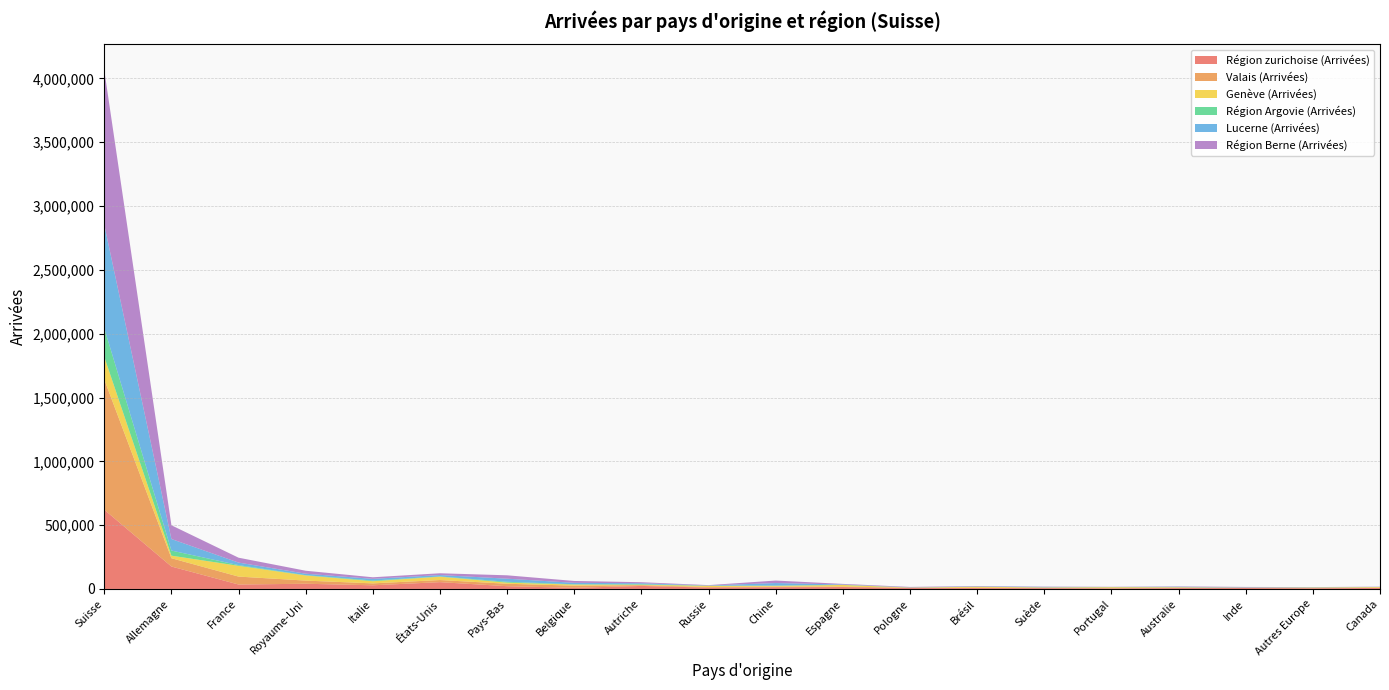

Reading left to right, transcribe all the data shown in this chart.

Région zurichoise (Arrivées): Suisse=620840	Allemagne=175781	France=34791	Royaume-Uni=40697	Italie=28576	États-Unis=53333	Pays-Bas=21511	Belgique=8799	Autriche=23588	Russie=10477	Chine=13553	Espagne=14779	Pologne=7197	Brésil=7059	Suède=6396	Portugal=4509	Australie=6700	Inde=7341	Autres Europe=5353	Canada=8083
Valais (Arrivées): Suisse=1020665	Allemagne=64923	France=62036	Royaume-Uni=24764	Italie=15115	États-Unis=16526	Pays-Bas=19111	Belgique=17161	Autriche=6192	Russie=4480	Chine=4662	Espagne=4055	Pologne=2106	Brésil=2298	Suède=3210	Portugal=1739	Australie=2593	Inde=752	Autres Europe=1982	Canada=2088
Genève (Arrivées): Suisse=177137	Allemagne=20111	France=84246	Royaume-Uni=40133	Italie=16807	États-Unis=26198	Pays-Bas=8752	Belgique=8370	Autriche=3090	Russie=9910	Chine=6058	Espagne=12501	Pologne=1347	Brésil=7861	Suède=2650	Portugal=7362	Australie=4202	Inde=1805	Autres Europe=3316	Canada=4974
Région Argovie (Arrivées): Suisse=224699	Allemagne=40027	France=5678	Royaume-Uni=2228	Italie=5432	États-Unis=1838	Pays-Bas=6781	Belgique=2278	Autriche=4631	Russie=279	Chine=2069	Espagne=1048	Pologne=735	Brésil=62	Suède=460	Portugal=379	Australie=109	Inde=184	Autres Europe=1331	Canada=199
Lucerne (Arrivées): Suisse=809839	Allemagne=90278	France=19679	Royaume-Uni=11557	Italie=13153	États-Unis=11029	Pays-Bas=24220	Belgique=11198	Autriche=7118	Russie=2317	Chine=19791	Espagne=2366	Pologne=1219	Brésil=2197	Suède=3430	Portugal=1070	Australie=3593	Inde=2543	Autres Europe=978	Canada=857
Région Berne (Arrivées): Suisse=1210933	Allemagne=107826	France=38370	Royaume-Uni=23304	Italie=12377	États-Unis=14004	Pays-Bas=26502	Belgique=14741	Autriche=8133	Russie=2520	Chine=19620	Espagne=4851	Pologne=3213	Brésil=3060	Suède=2029	Portugal=1601	Australie=2635	Inde=3094	Autres Europe=1626	Canada=1513